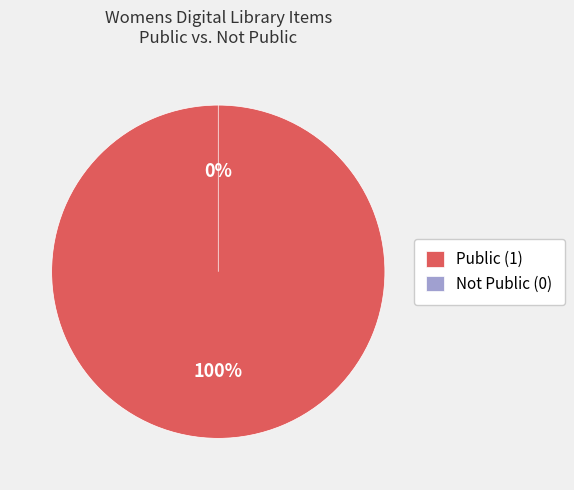

Is the sum of Public (1) and Not Public (0) greater than half?

Yes